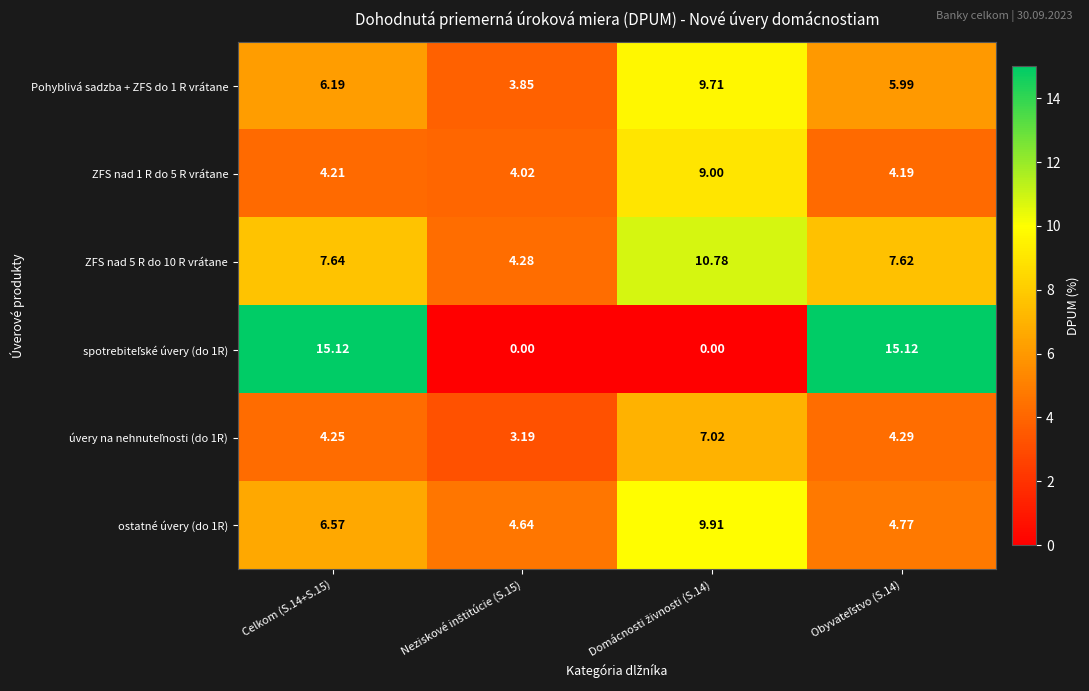

Count the number of categories in the chart.

4